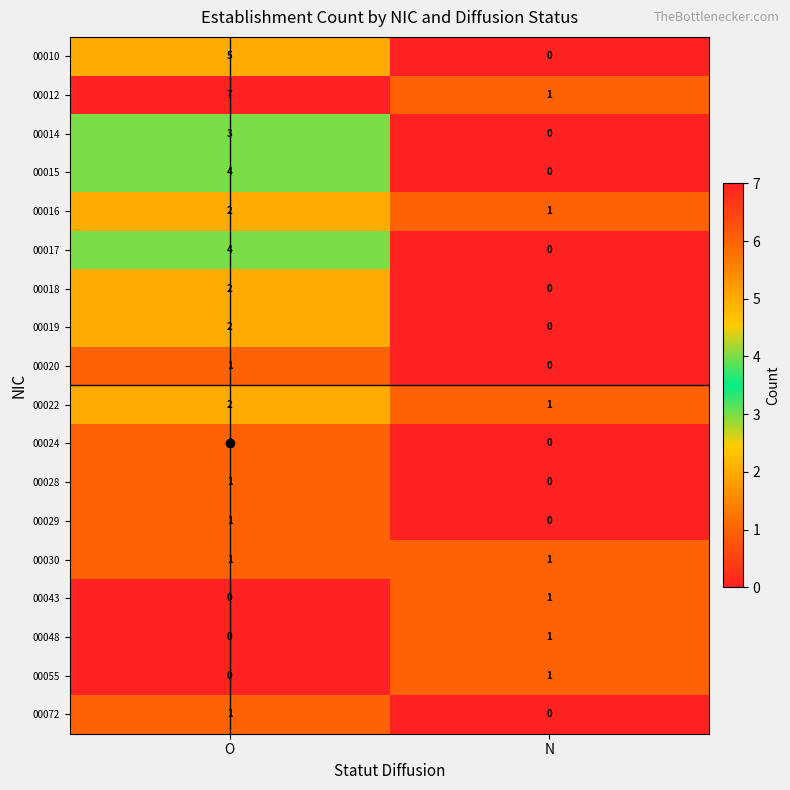

What is the difference between the highest and lowest values at O?

7